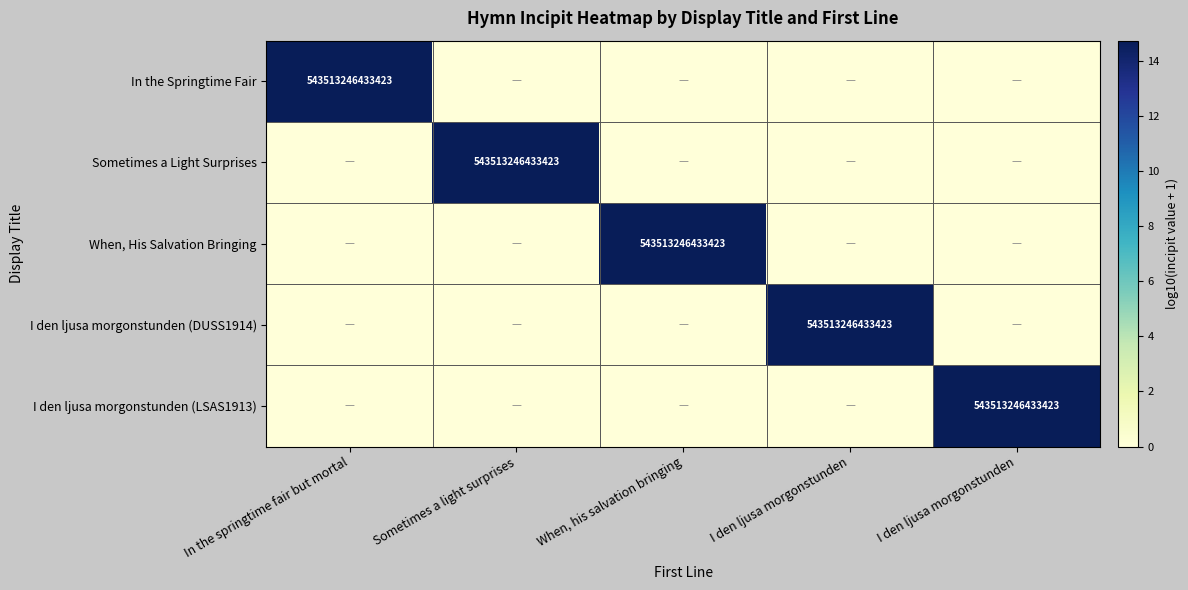

At which category is the sum across all series the highest?

In the springtime fair but mortal